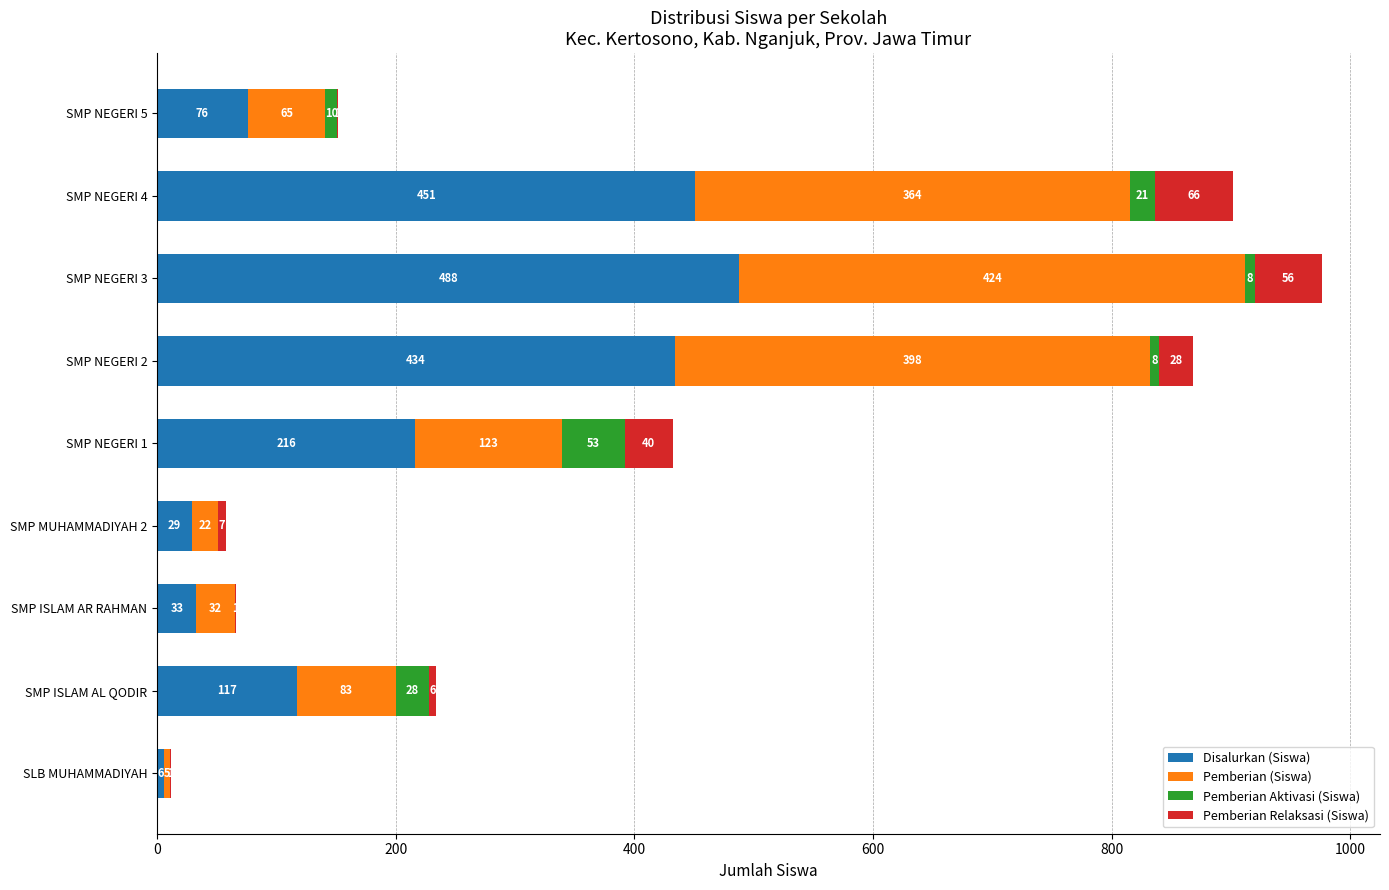

Is it true that Disalurkan (Siswa) equals 41 at SMP NEGERI 5?

False